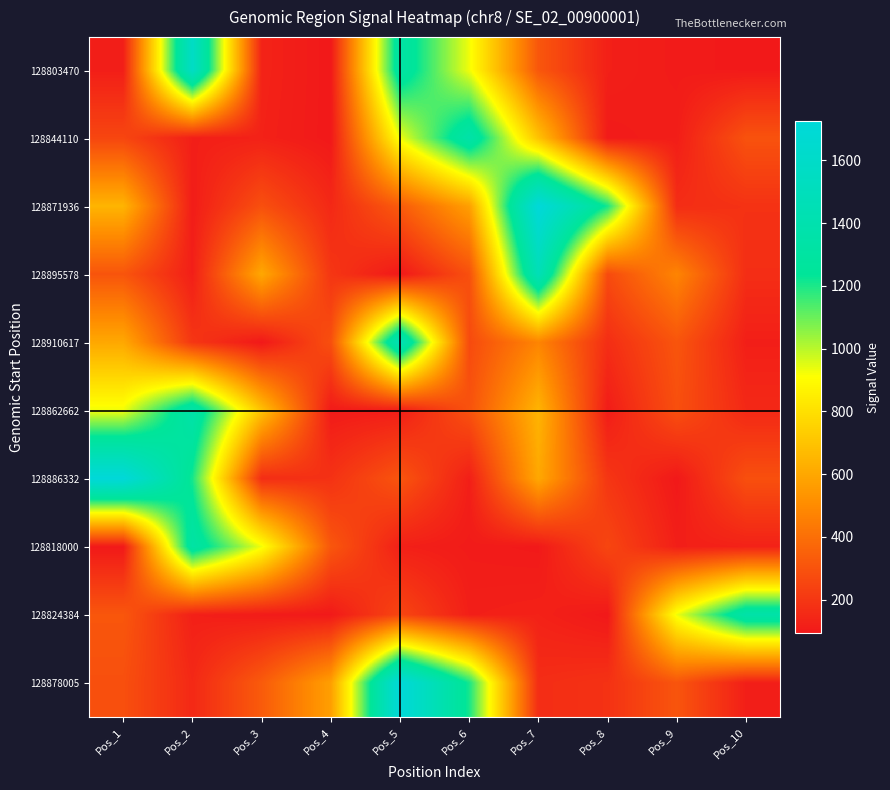

At which category is the sum across all series the highest?

Pos_5